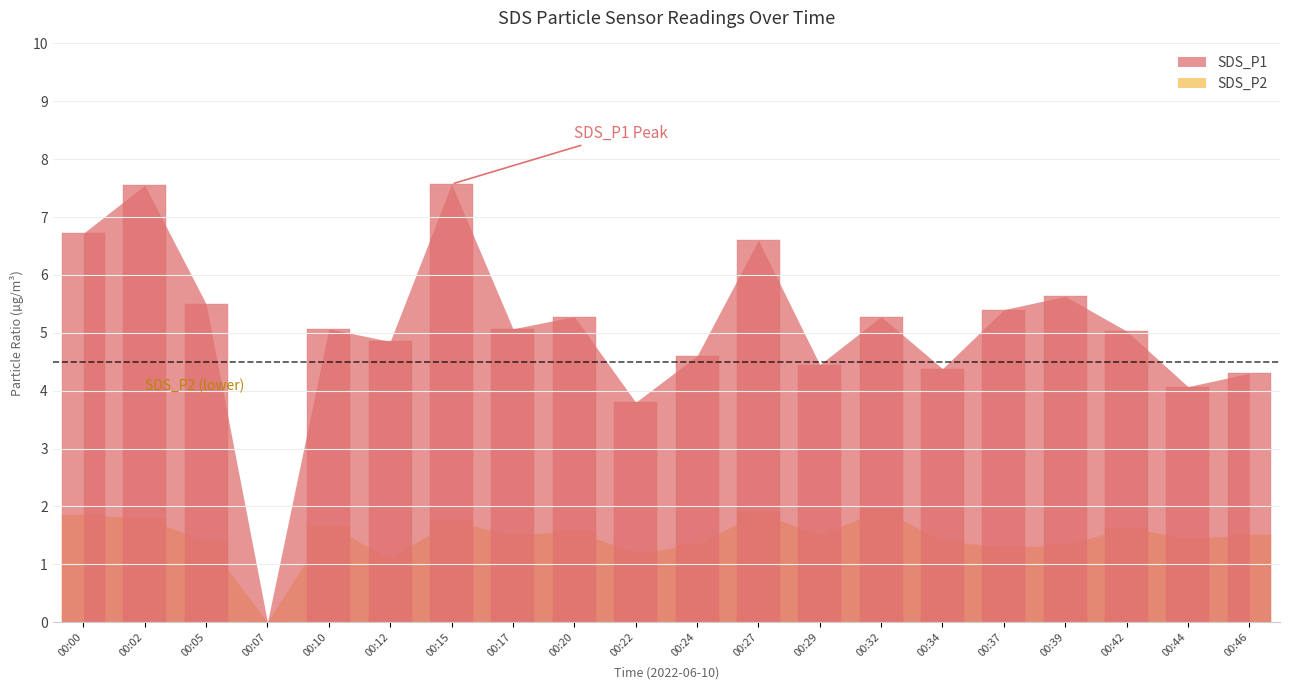

Count the number of data series in this chart.

2